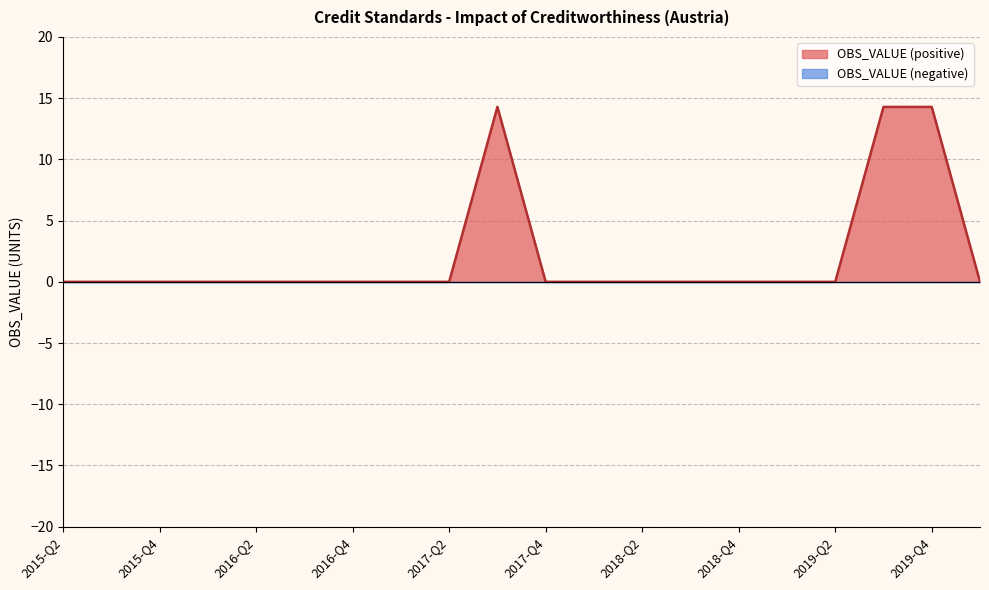

Rank the categories by value from highest to lowest.

2017-Q3, 2019-Q3, 2019-Q4, 2015-Q2, 2015-Q3, 2015-Q4, 2016-Q1, 2016-Q2, 2016-Q3, 2016-Q4, 2017-Q1, 2017-Q2, 2017-Q4, 2018-Q1, 2018-Q2, 2018-Q3, 2018-Q4, 2019-Q1, 2019-Q2, 2020-Q1